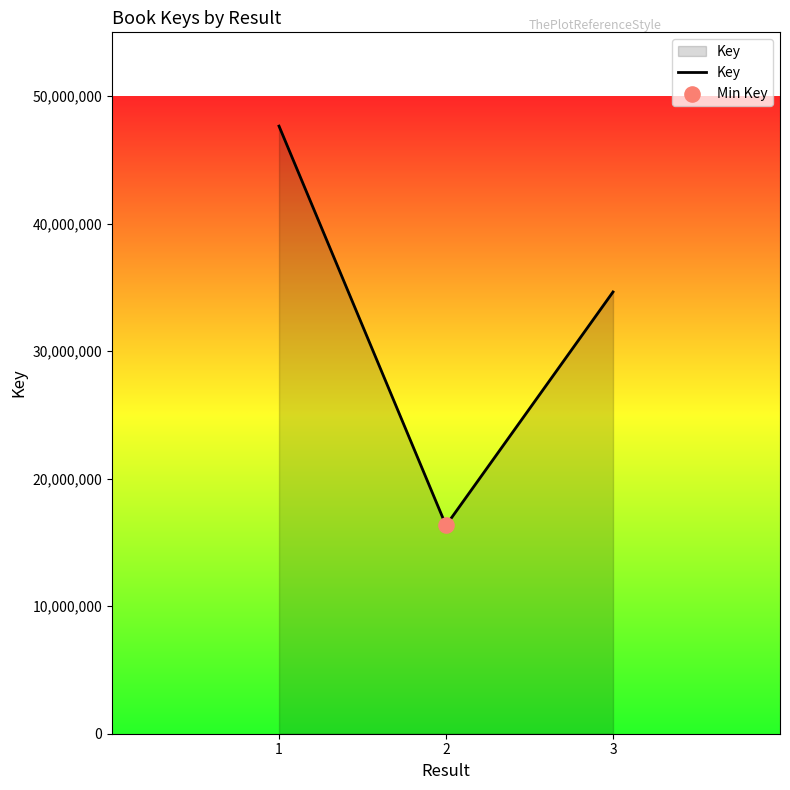

What is the change in value from 2 to 3?

+18310159